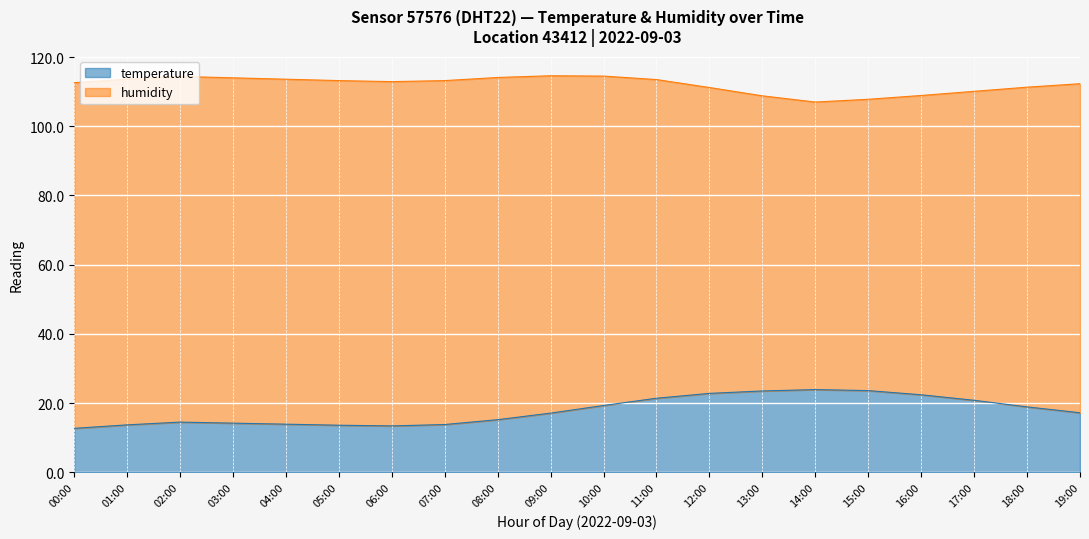

What is the sum of all values?

355.9